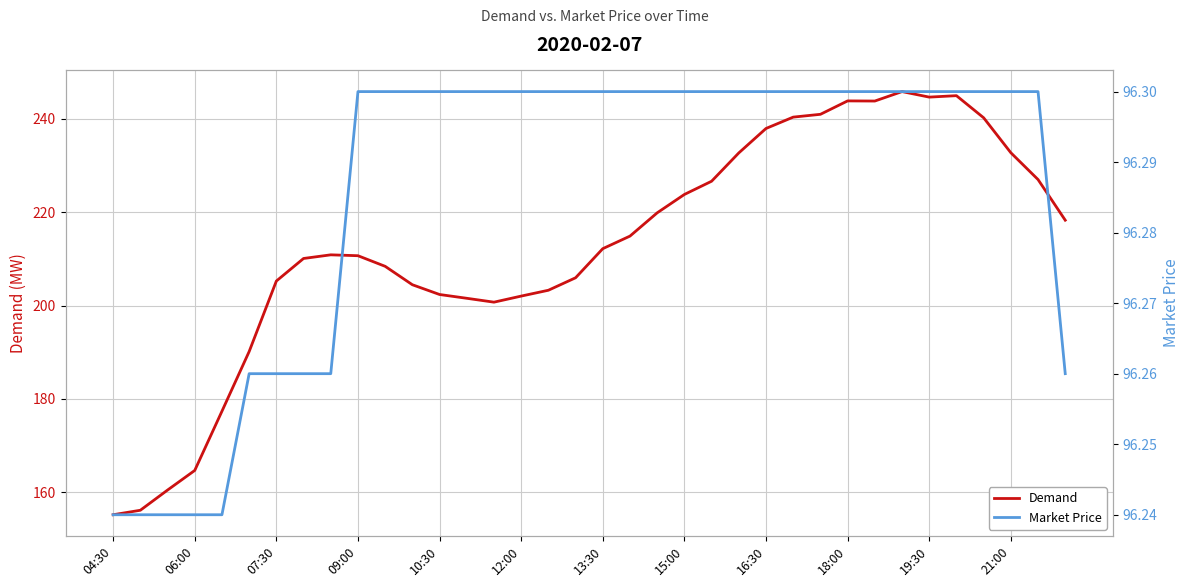

What is the minimum value for Demand?

155.2